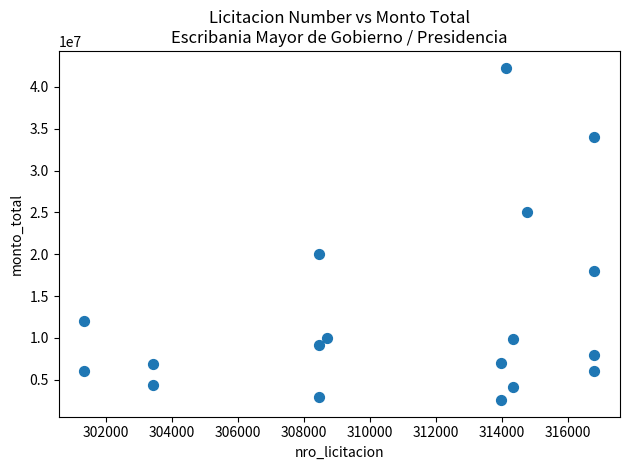

What is the range of X values (max minus min)?

15467